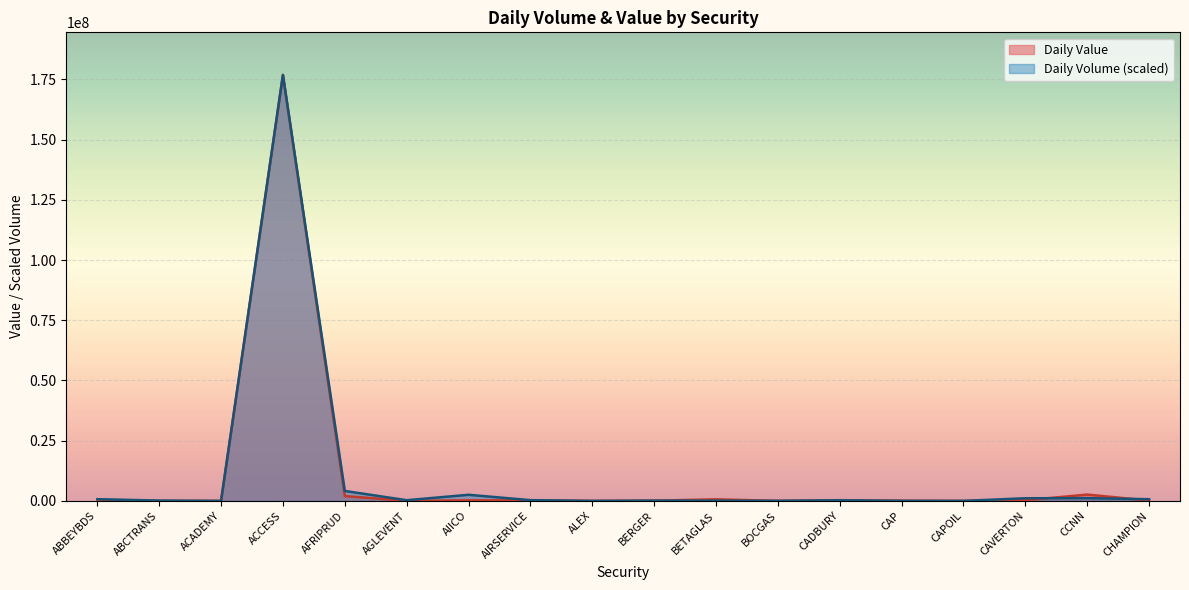

What is the difference between the Daily Value values at CHAMPION and CCNN?

2489938.9